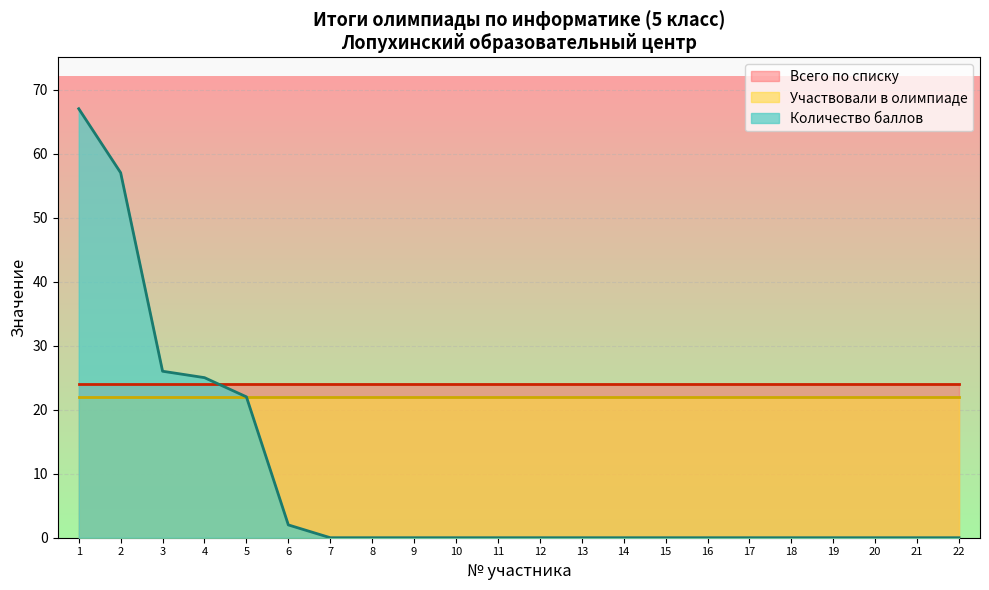

What is the difference between the second highest and minimum values in the Участвовали в олимпиаде series?

0